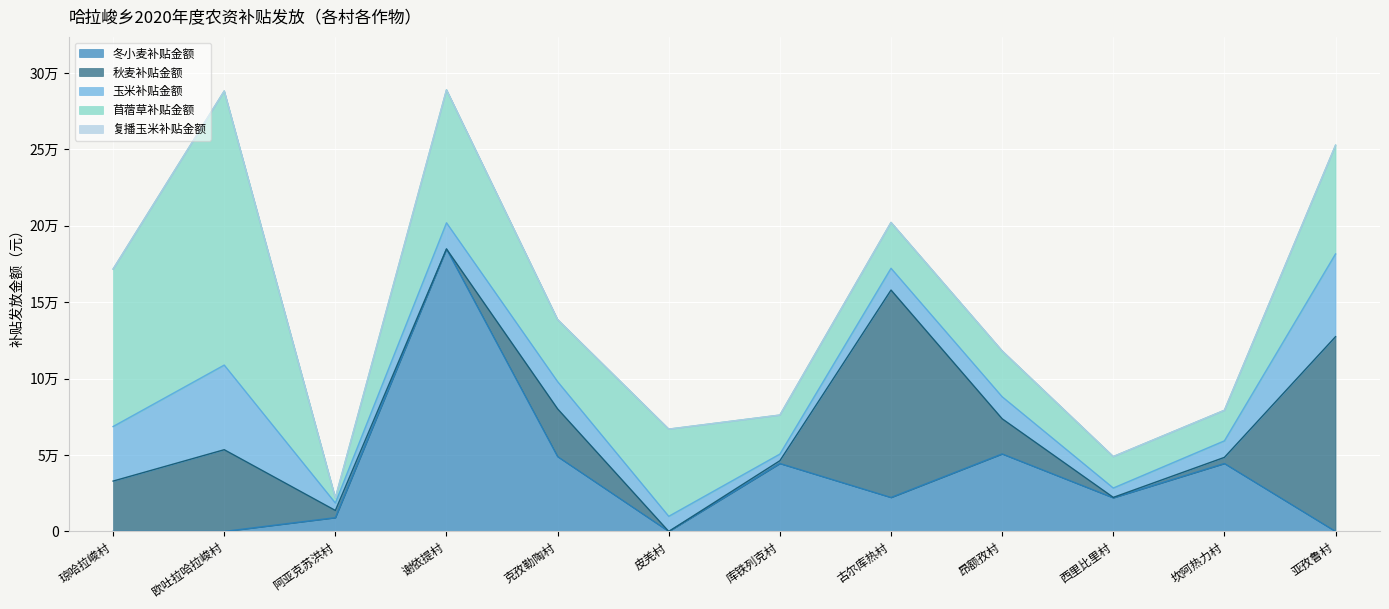

What is the difference between the maximum and second lowest values in the 秋麦补贴金额 series?

135700.0